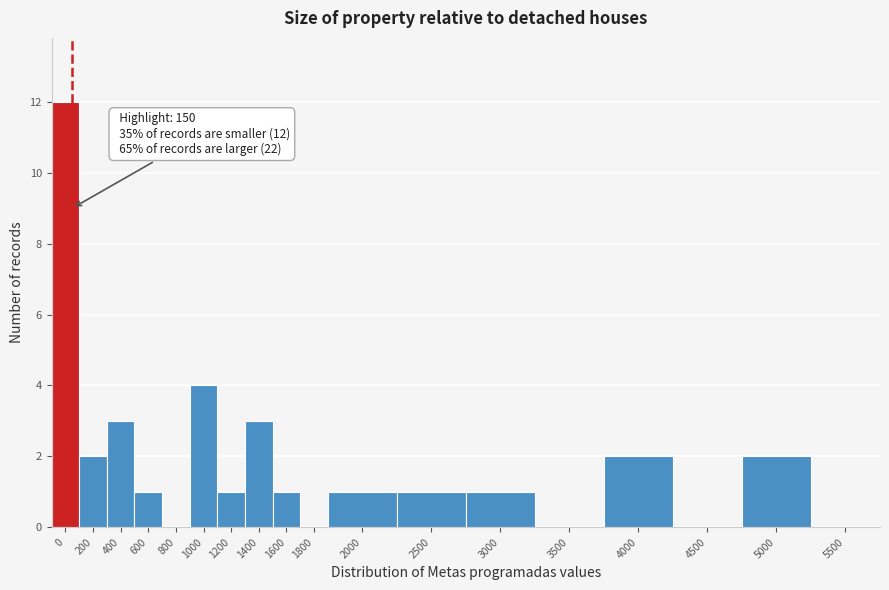

Reading left to right, transcribe all the data shown in this chart.

0=12	200=2	400=3	600=1	800=0	1000=4	1200=1	1400=3	1600=1	1800=0	2000=1	2500=1	3000=1	3500=0	4000=2	4500=0	5000=2	5500=0